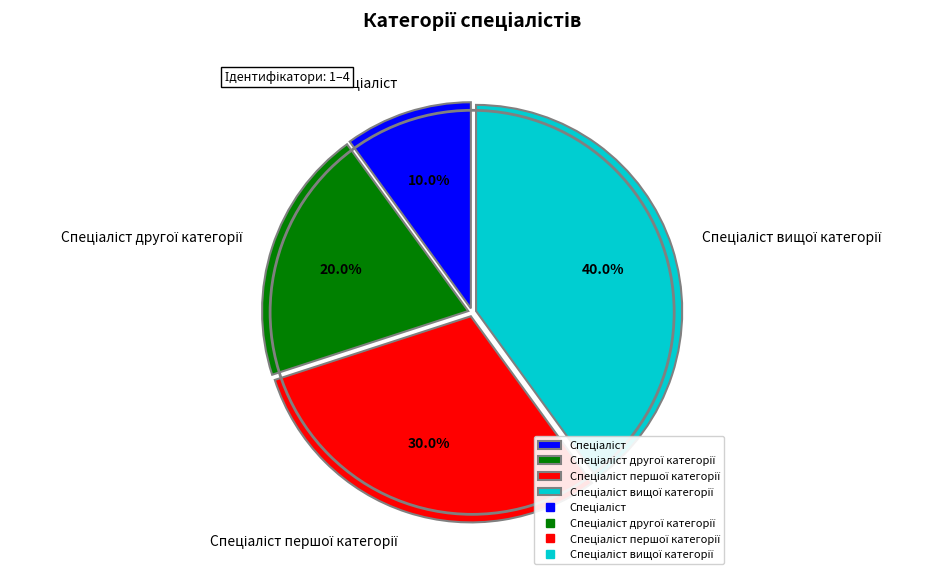

How many slices are in this pie chart?

4